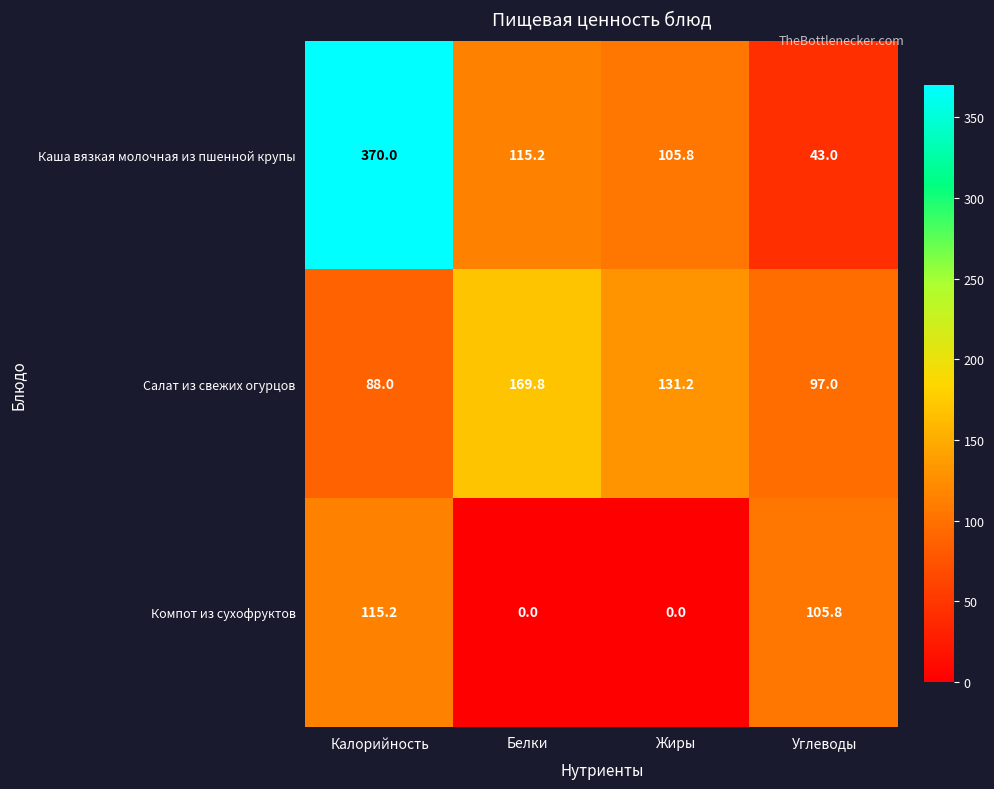

Which series has the widest spread of values?

Каша вязкая молочная из пшенной крупы